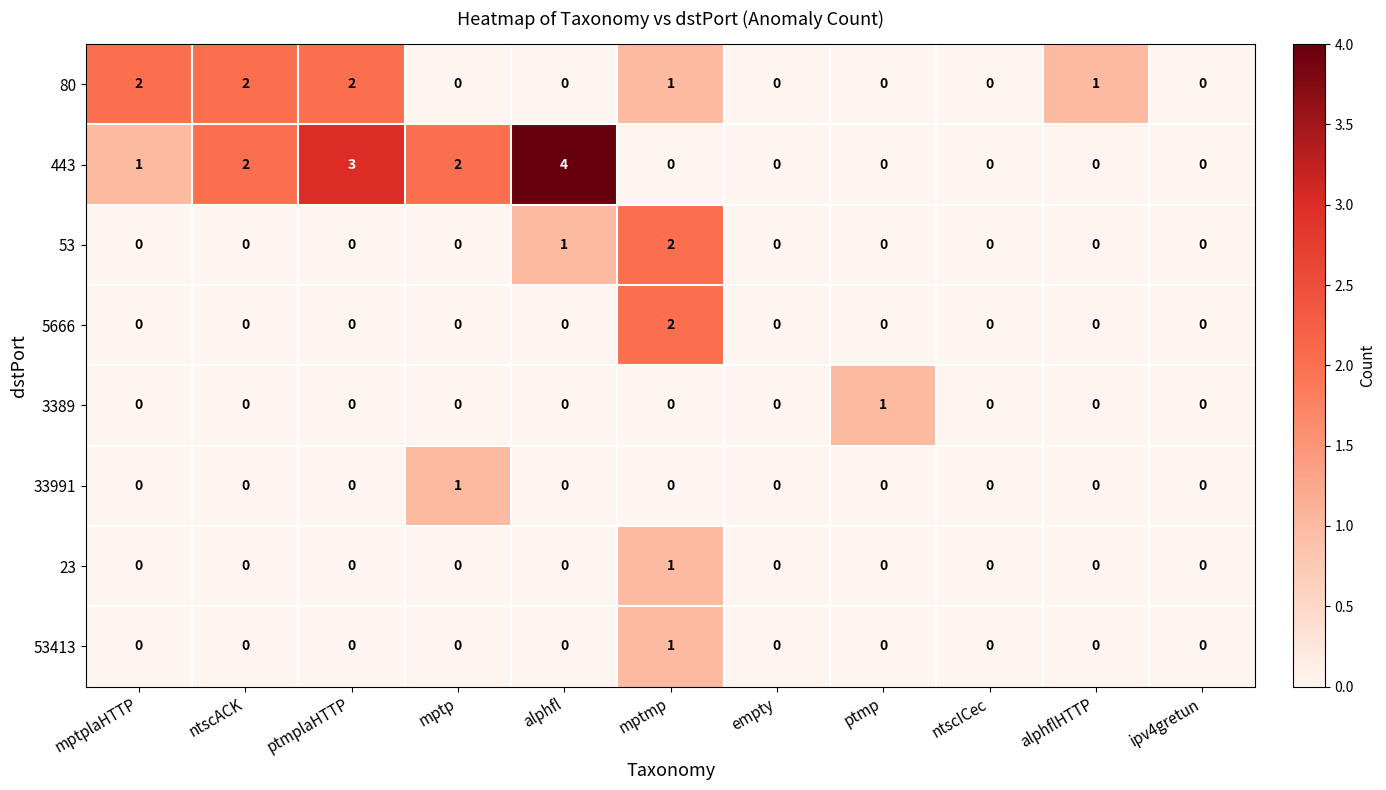

Which series has the largest range (max minus min)?

443